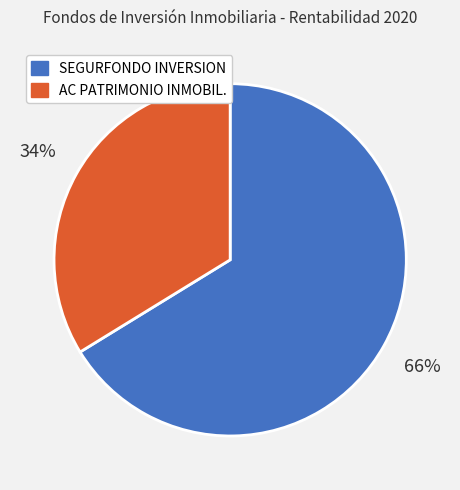

Between SEGURFONDO INVERSION and AC PATRIMONIO INMOBIL., which is larger?

SEGURFONDO INVERSION